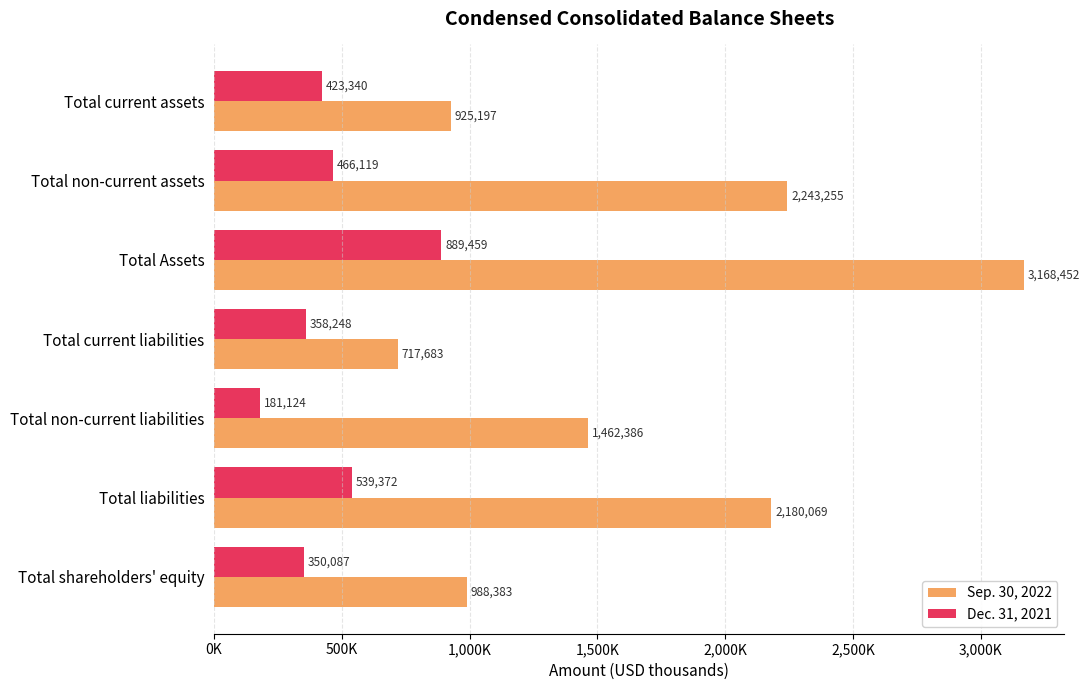

Rank the categories by Dec. 31, 2021 value from highest to lowest.

Total Assets, Total liabilities, Total non-current assets, Total current assets, Total current liabilities, Total shareholders' equity, Total non-current liabilities